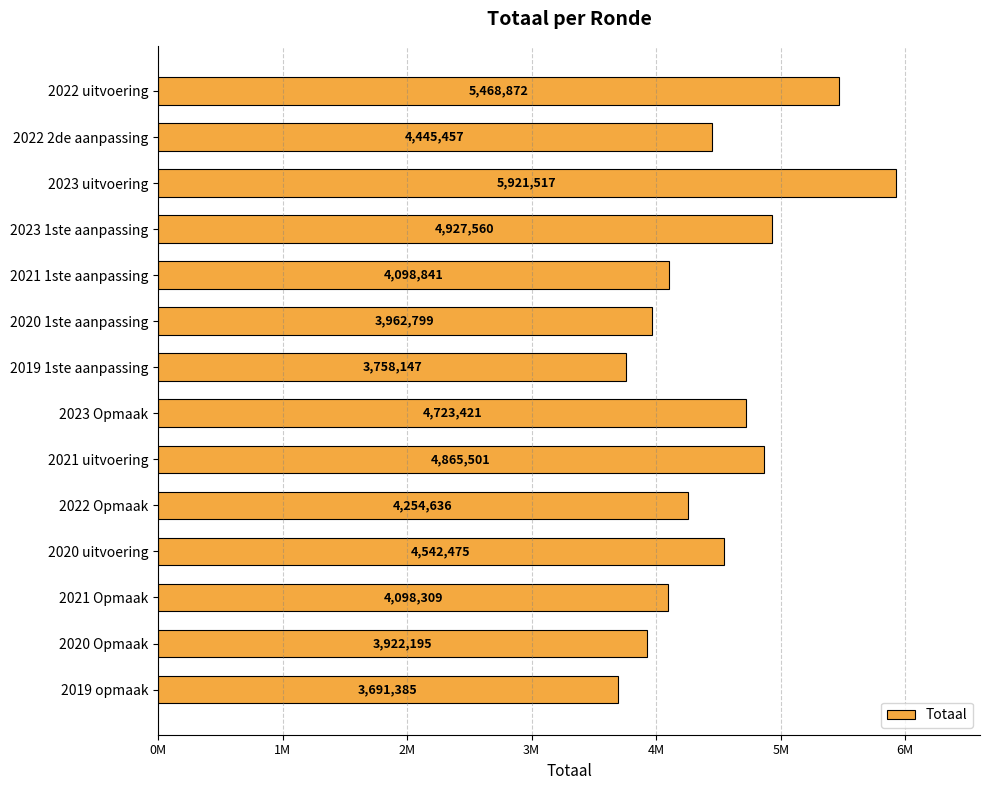

Are the bars horizontal?

Yes